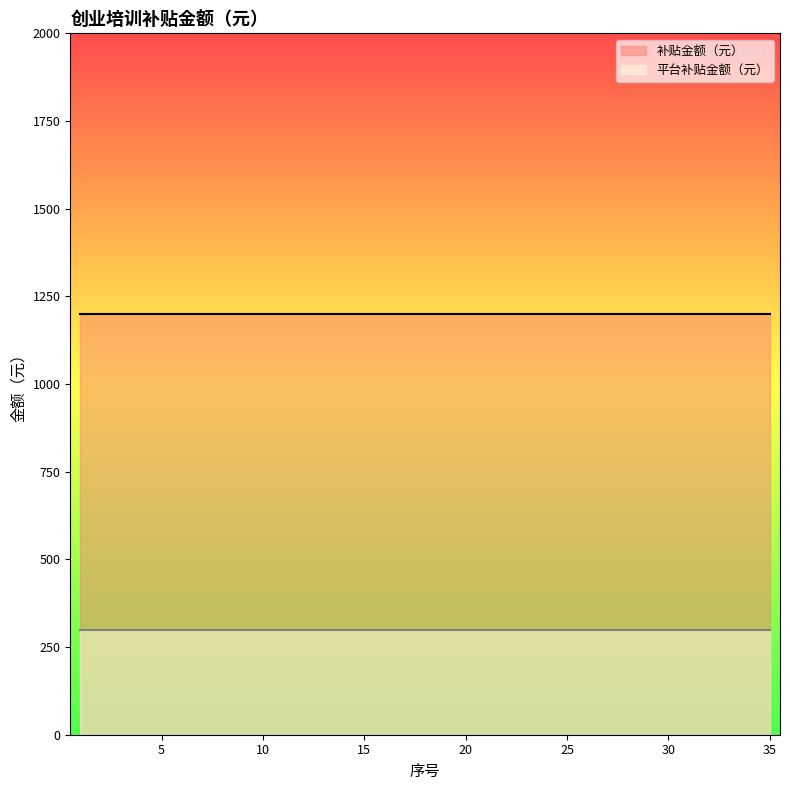

Rank the series at 32 from highest to lowest value.

补贴金额（元）, 平台补贴金额（元）